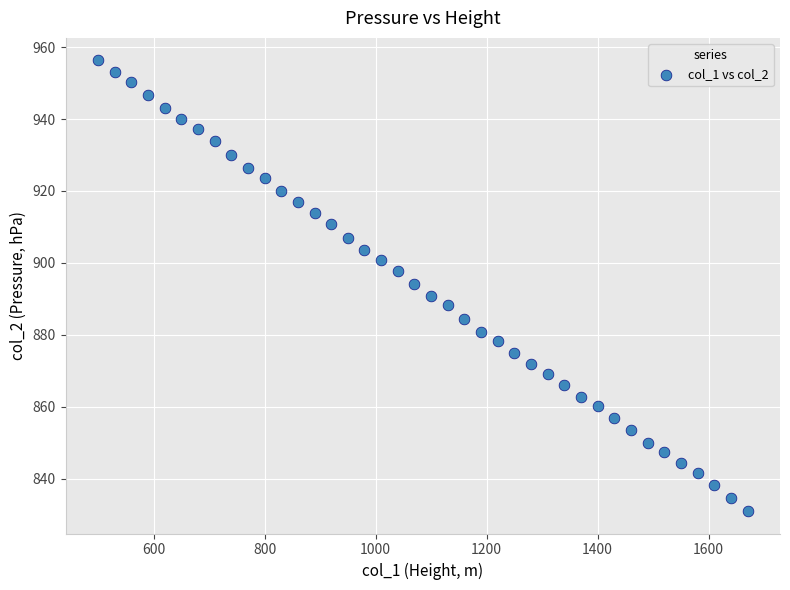

What is the range of Y values (max minus min)?

125.3